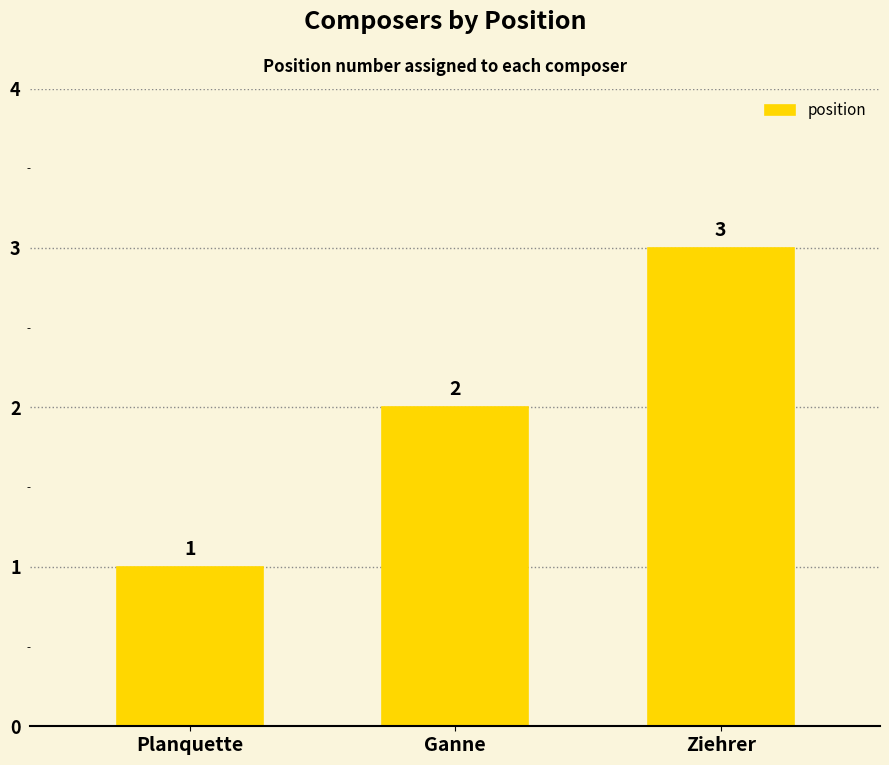

At which label is the value closest to 2?

Ganne